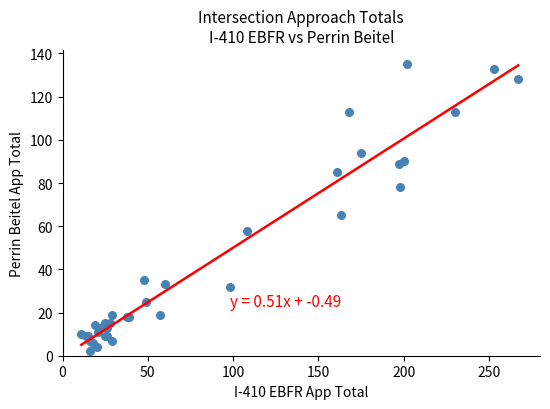

What Y value in the scatter plot is closest to 68?

65